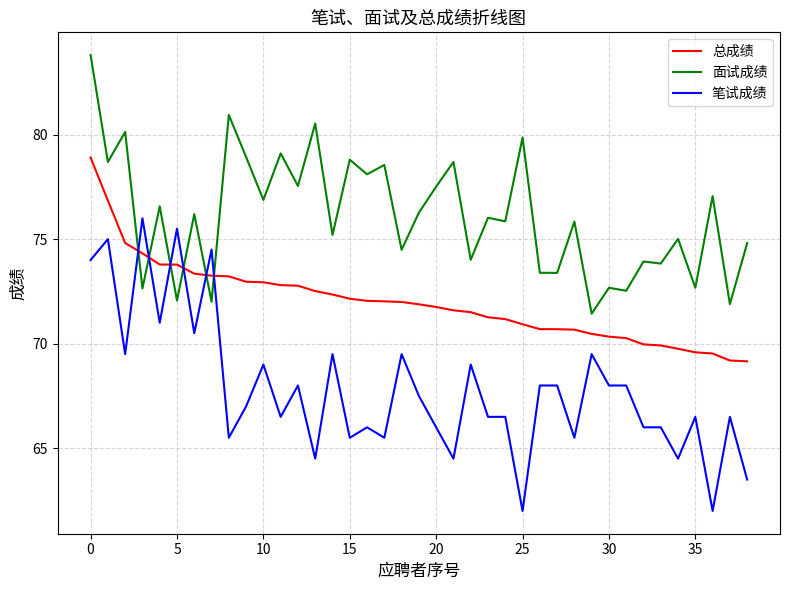

List the series in order of their peak value, lowest first.

笔试成绩, 总成绩, 面试成绩